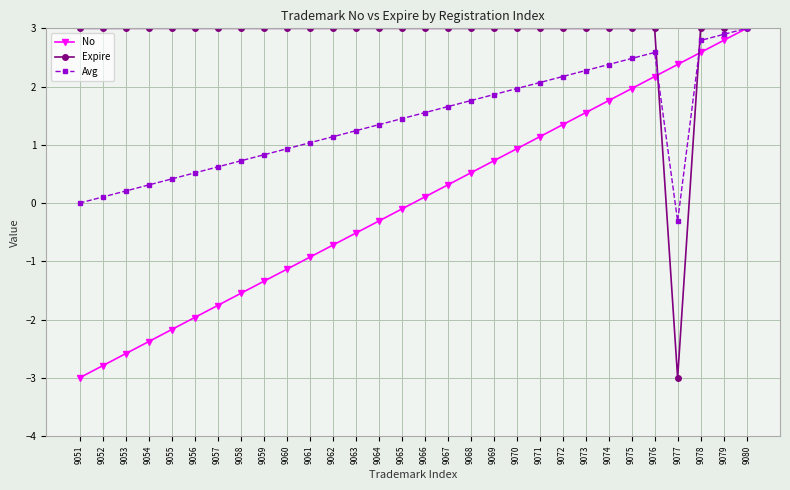

True or false: Avg and No cross at least once.

True